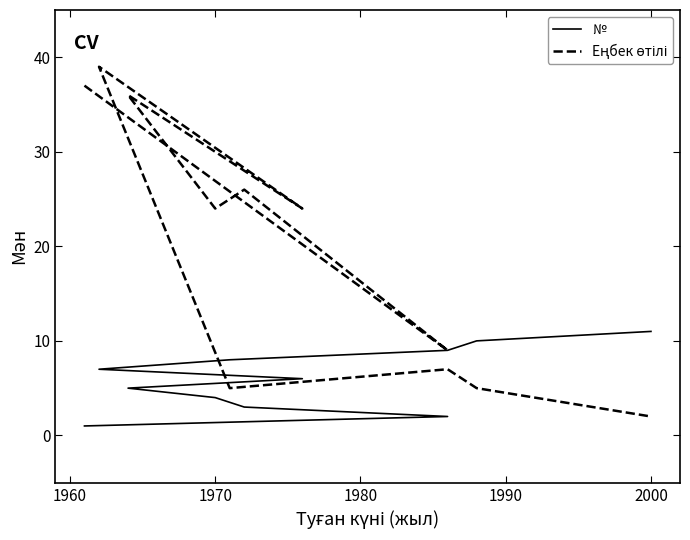

What is the label of the 7th point from the right?

1990